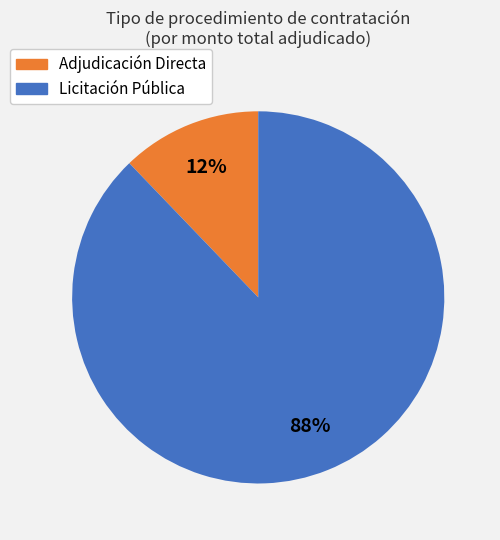

Rank the categories by value from lowest to highest.

Adjudicación Directa, Licitación Pública